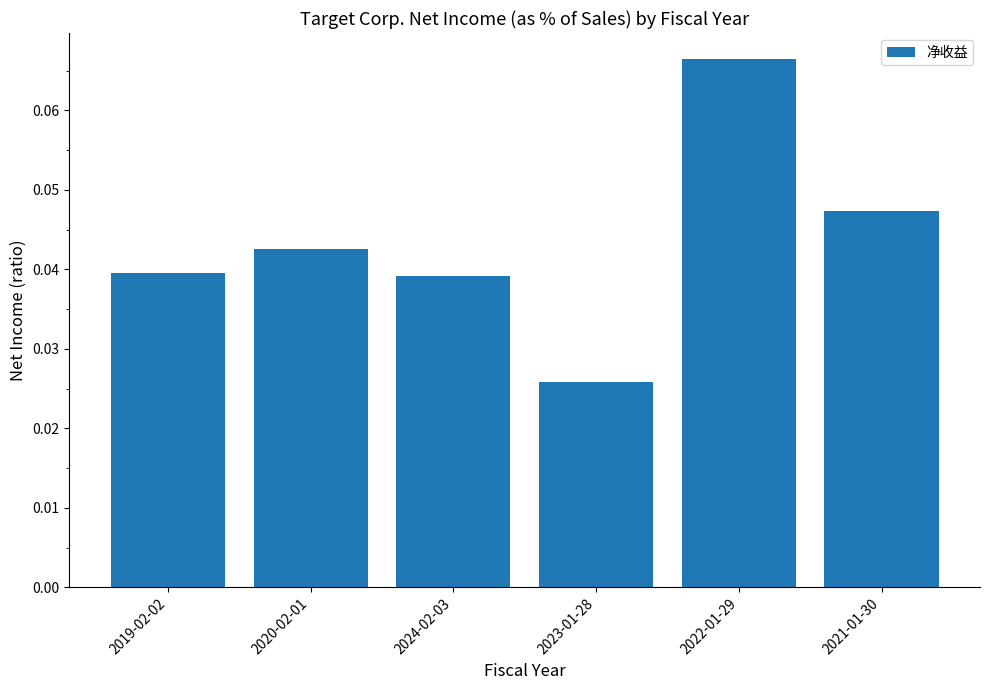

Count the number of categories in the chart.

6